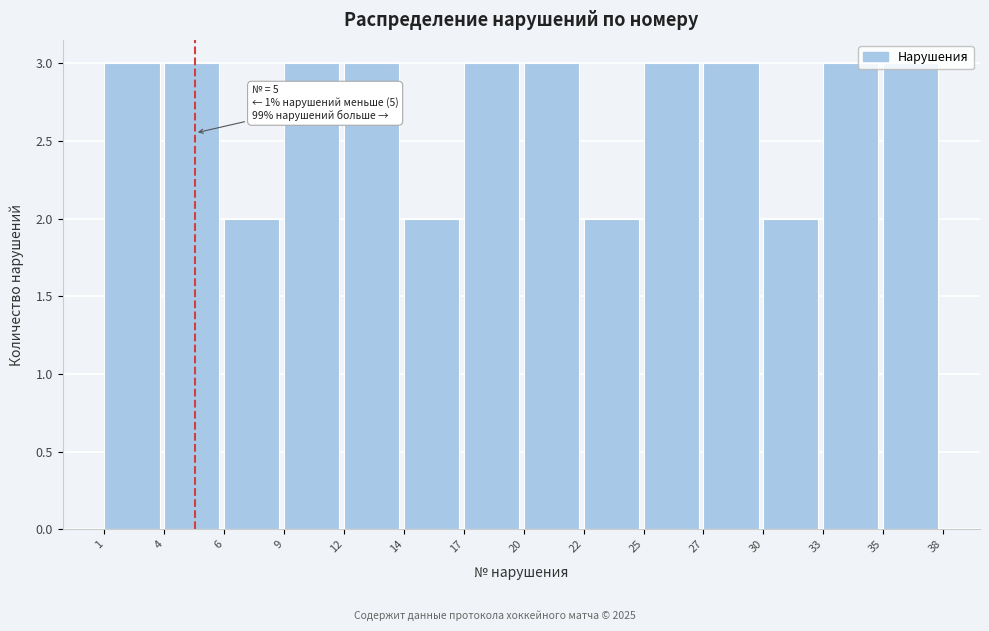

What is the value of the 12th bar from the left?

2